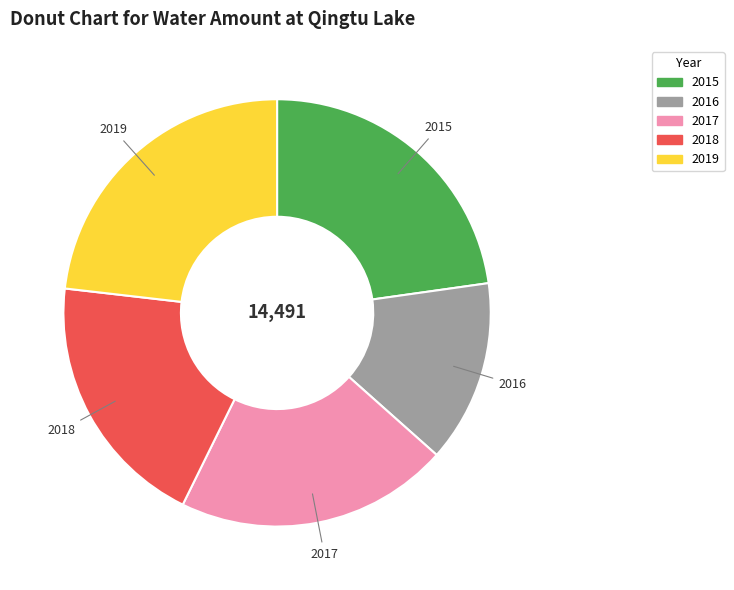

Between 2016 and 2017, which is larger?

2017